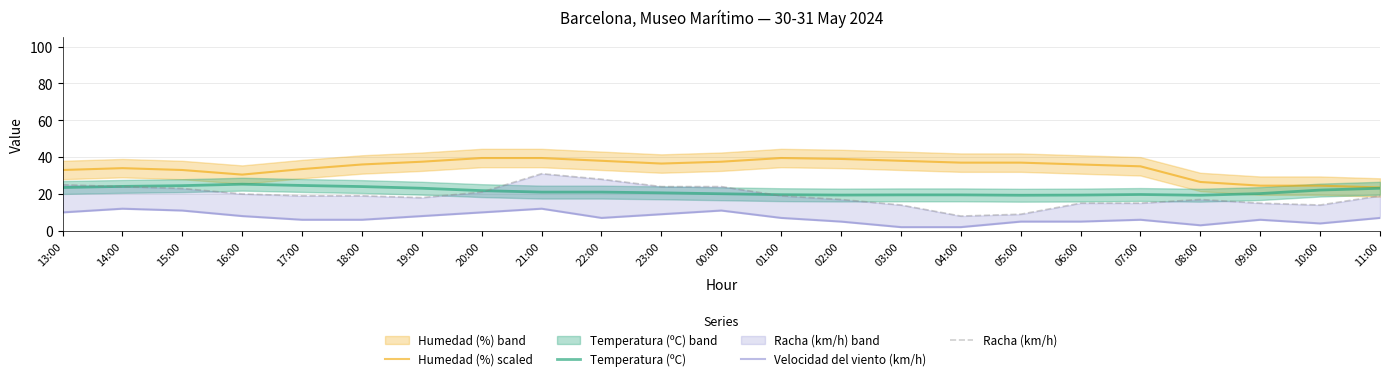

True or false: Velocidad del viento (km/h) has more than 0 interior local peaks.

True